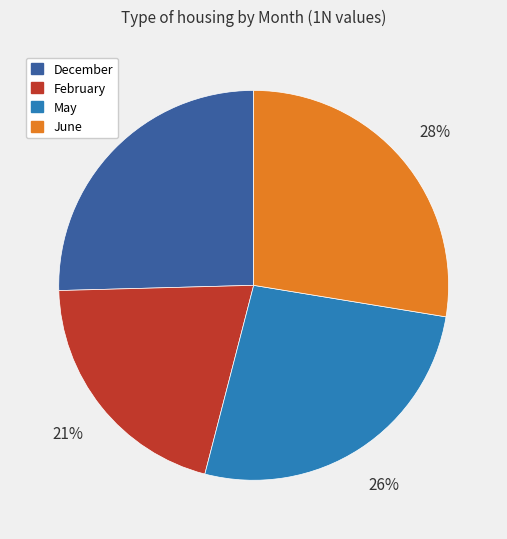

Is it true that May is 37% of the pie?

False